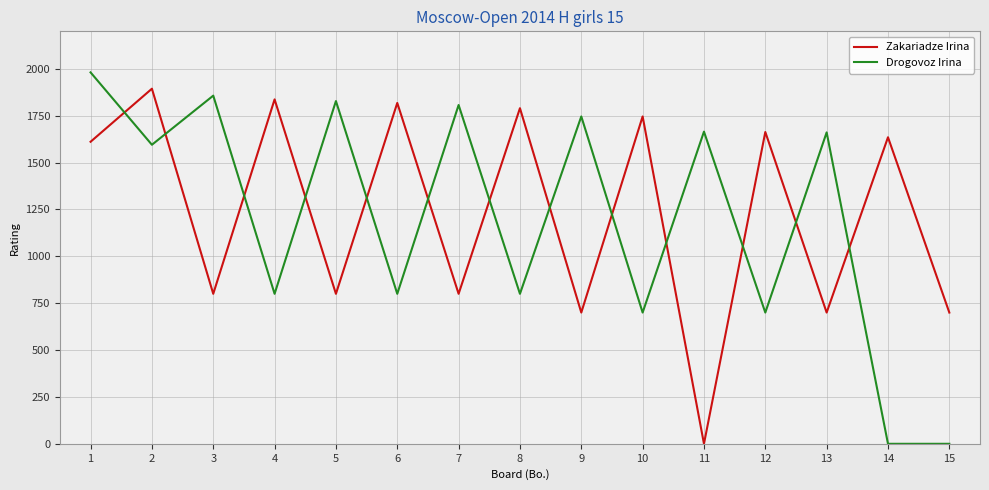

Between 3 and 11, which series saw the biggest shift?

Zakariadze Irina